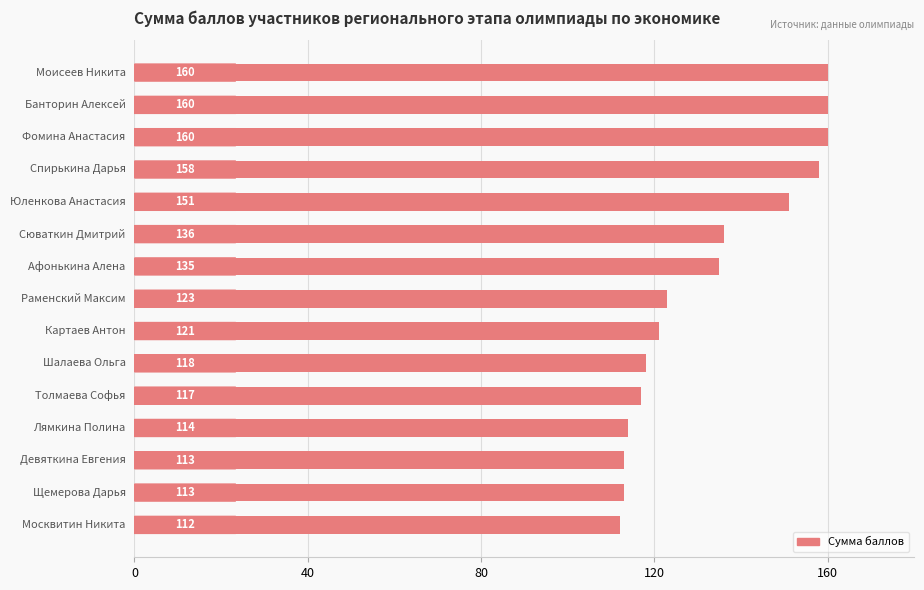

What is the difference between the maximum and minimum values?

48